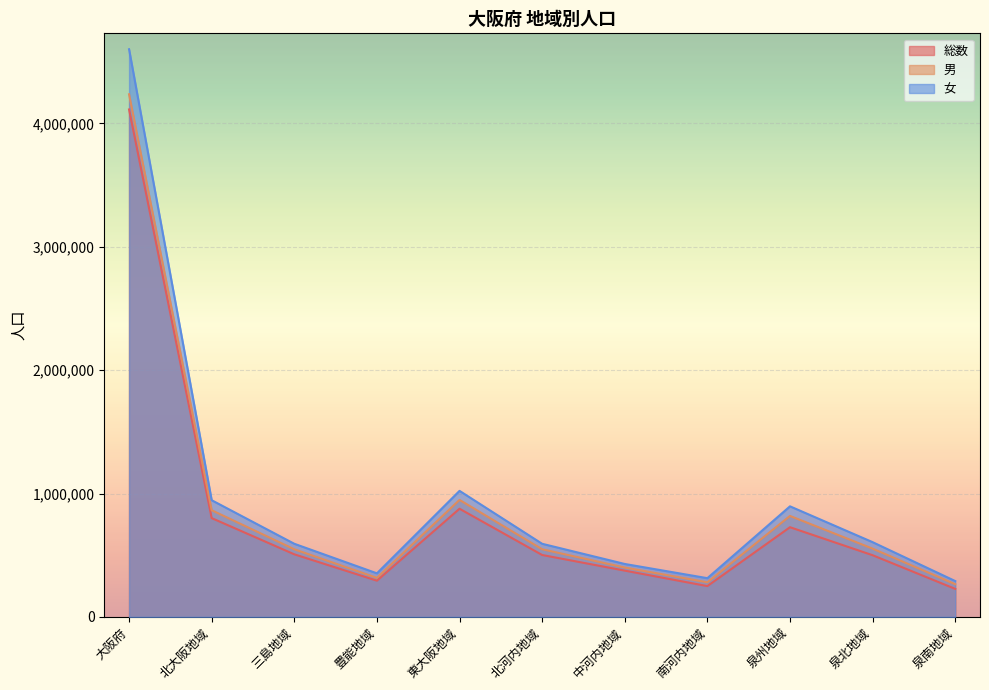

Reading right to left, list all the values displayed in this chart.

総数: 227010	499948	726958	249671	374962	501735	876697	293579	507241	800820	4113249
男: 265155	553297	818452	280503	399949	548319	948268	316558	548082	864640	4236160
女: 290438	605764	896202	313846	428962	592594	1021556	353082	592707	945789	4601353